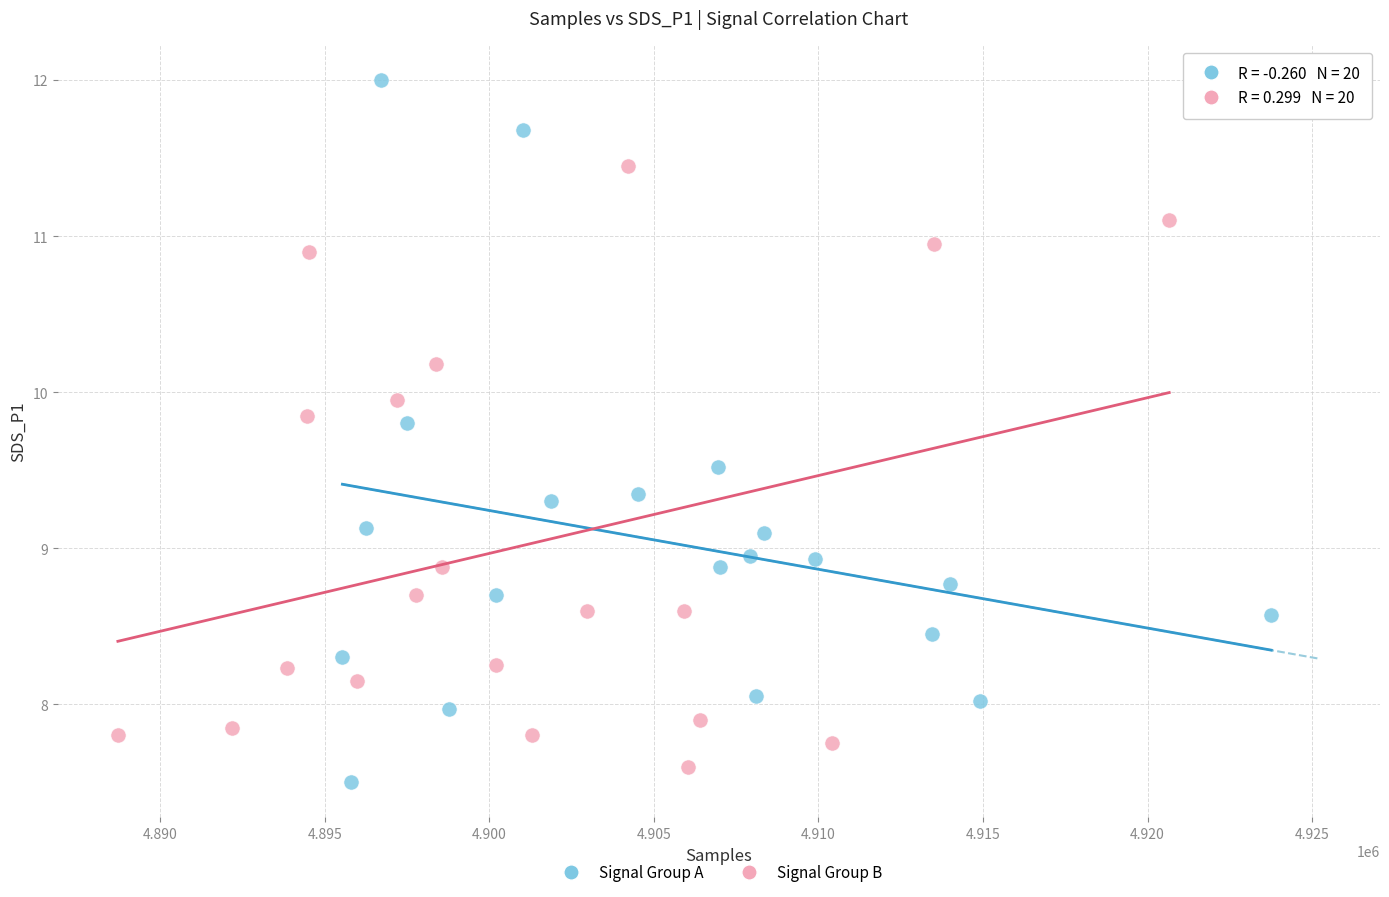

Which series has the widest spread of Y values?

Signal Group A